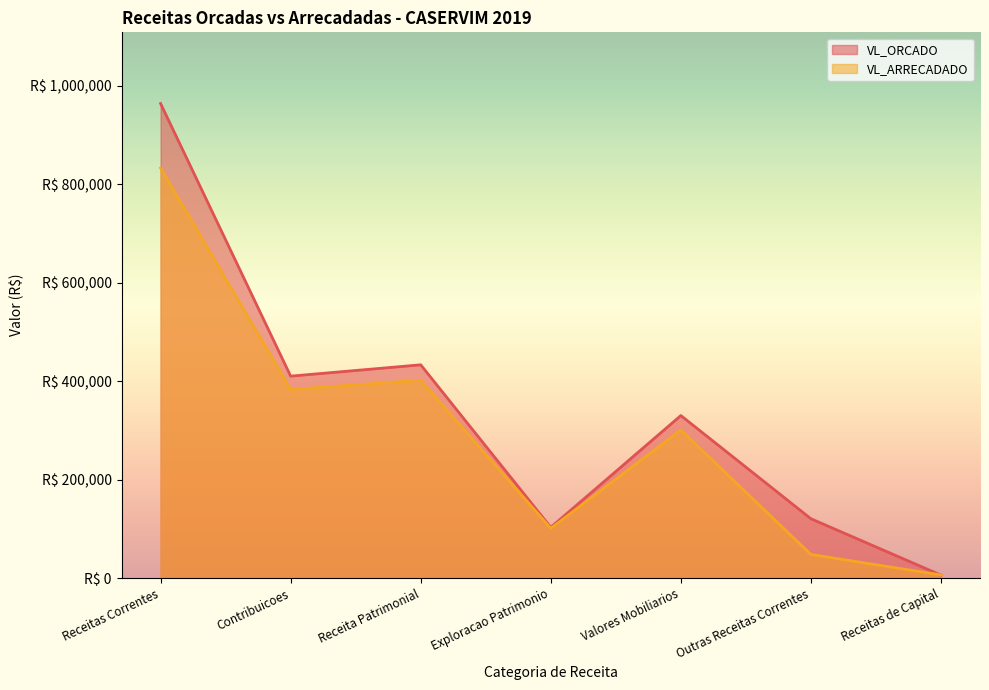

Rank the series by their maximum value, from highest to lowest.

VL_ORCADO, VL_ARRECADADO